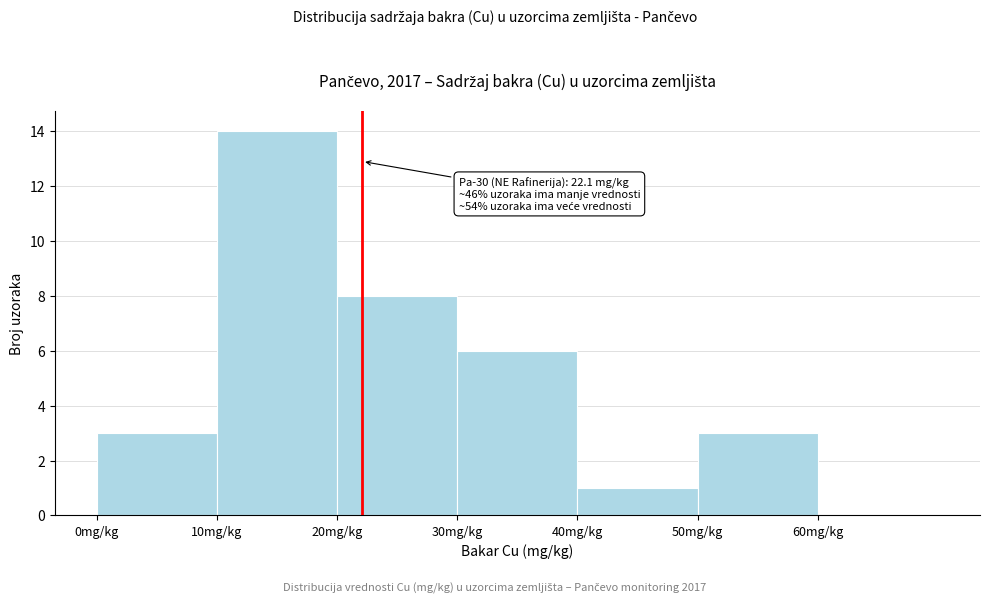

Which range on the x-axis has the tallest bar?

10 to 20